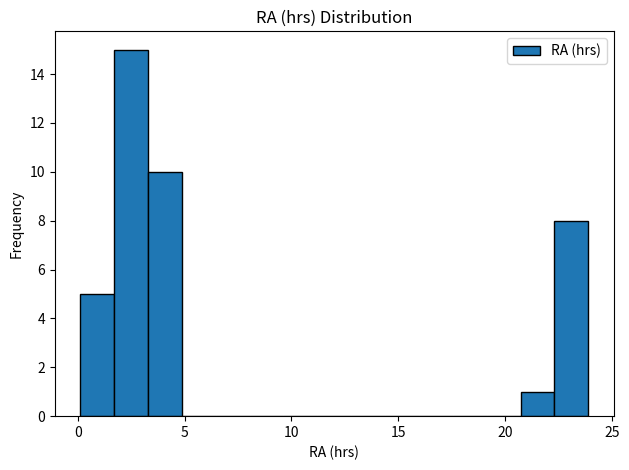

Read against the x-axis, roughly where is the centre of the tallest bar?

2.5